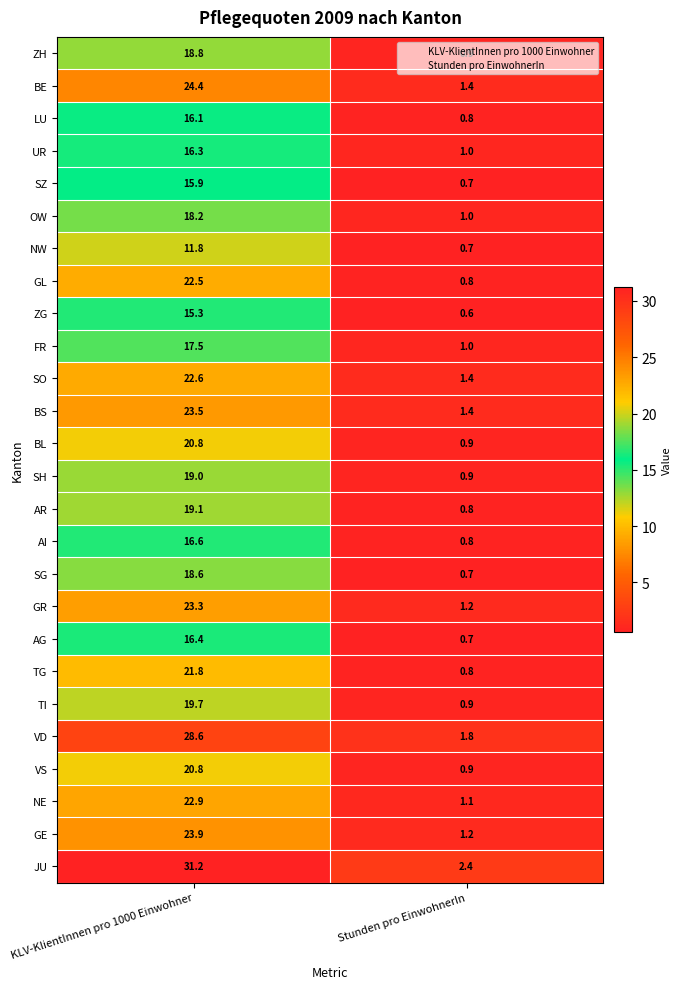

True or false: FR has a value of 5.1 at KLV-KlientInnen pro 1000 Einwohner.

False